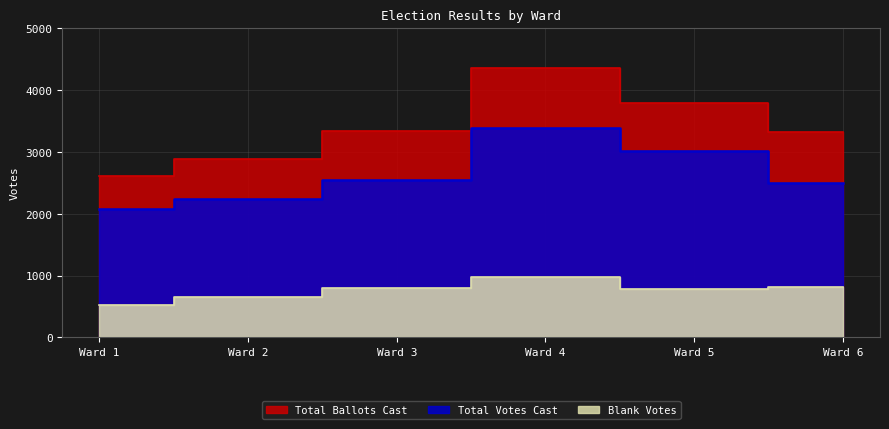

What is the difference between the highest and lowest values at Ward 5?

3019